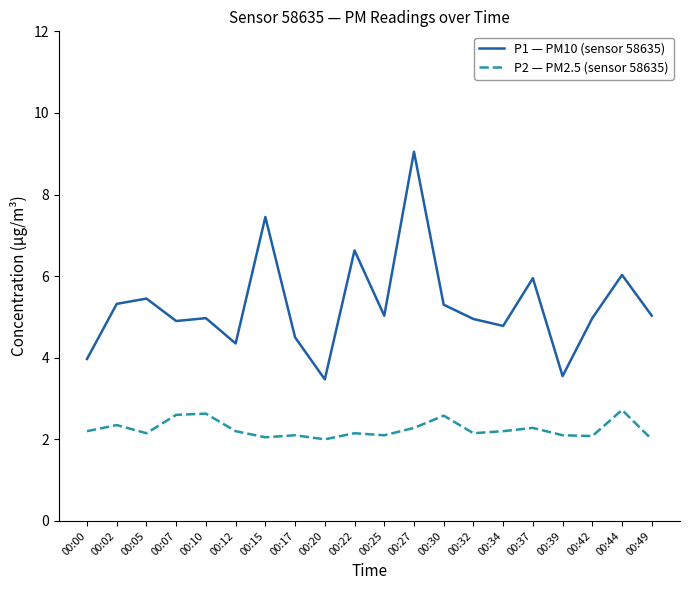

True or false: P2 — PM2.5 (sensor 58635) has a value of 2.3 at 00:37.

True